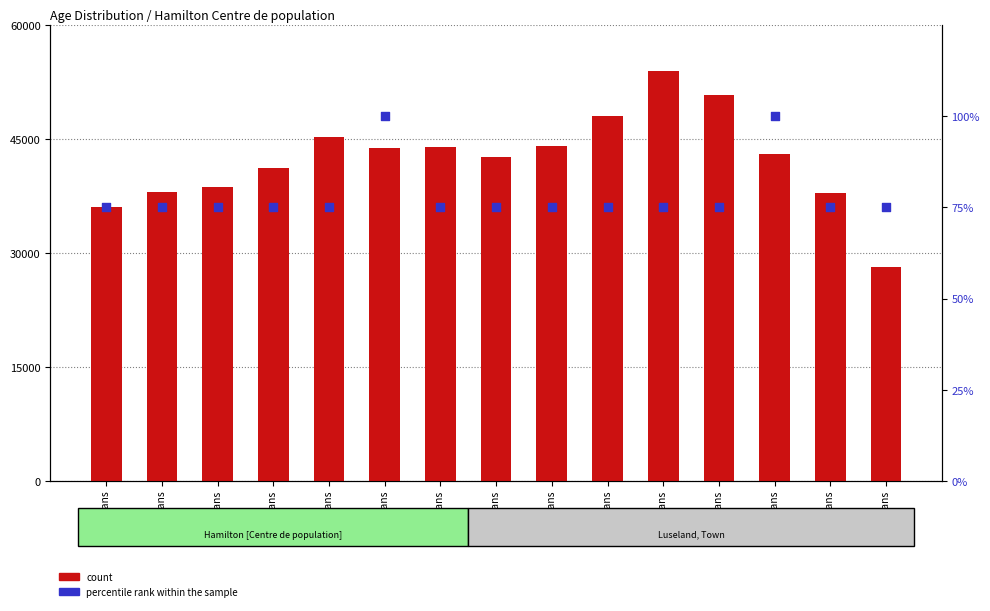

Which series has the widest spread of Y values?

count